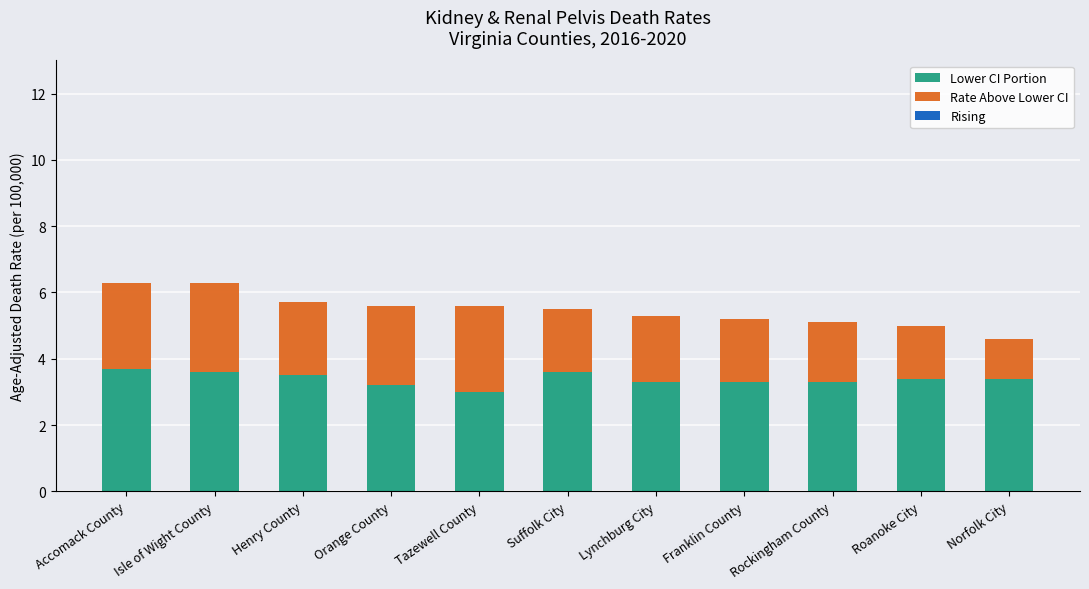

The Lower CI Portion series shows 5.2 at Lynchburg City. True or false?

False